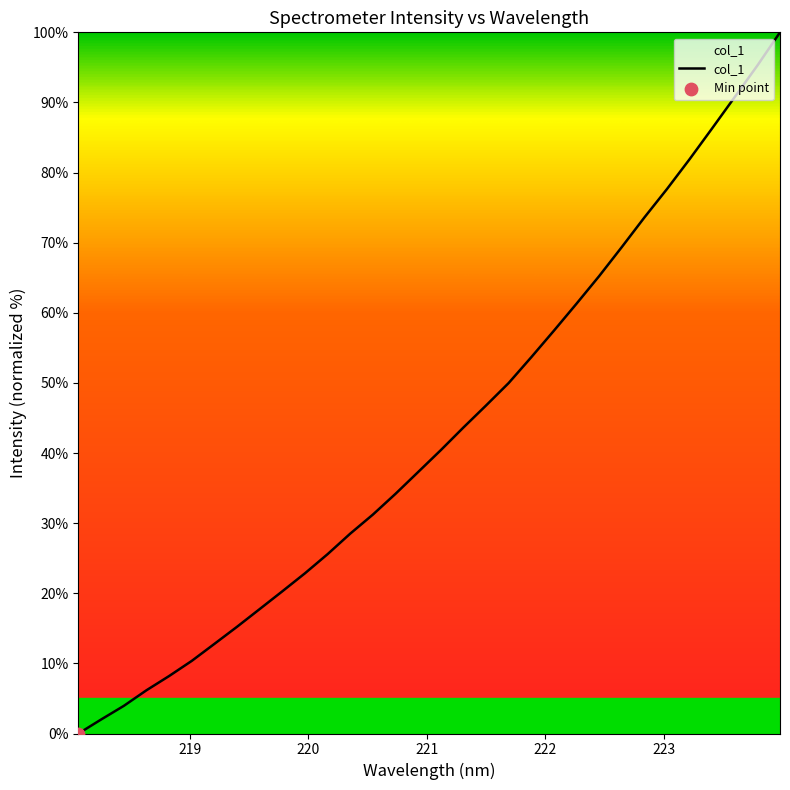

What is the maximum value shown in the chart?

100.0